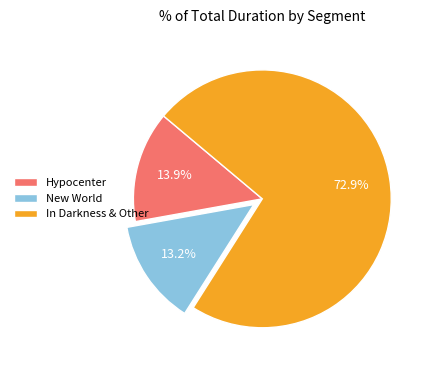

How many segments does this pie chart have?

3